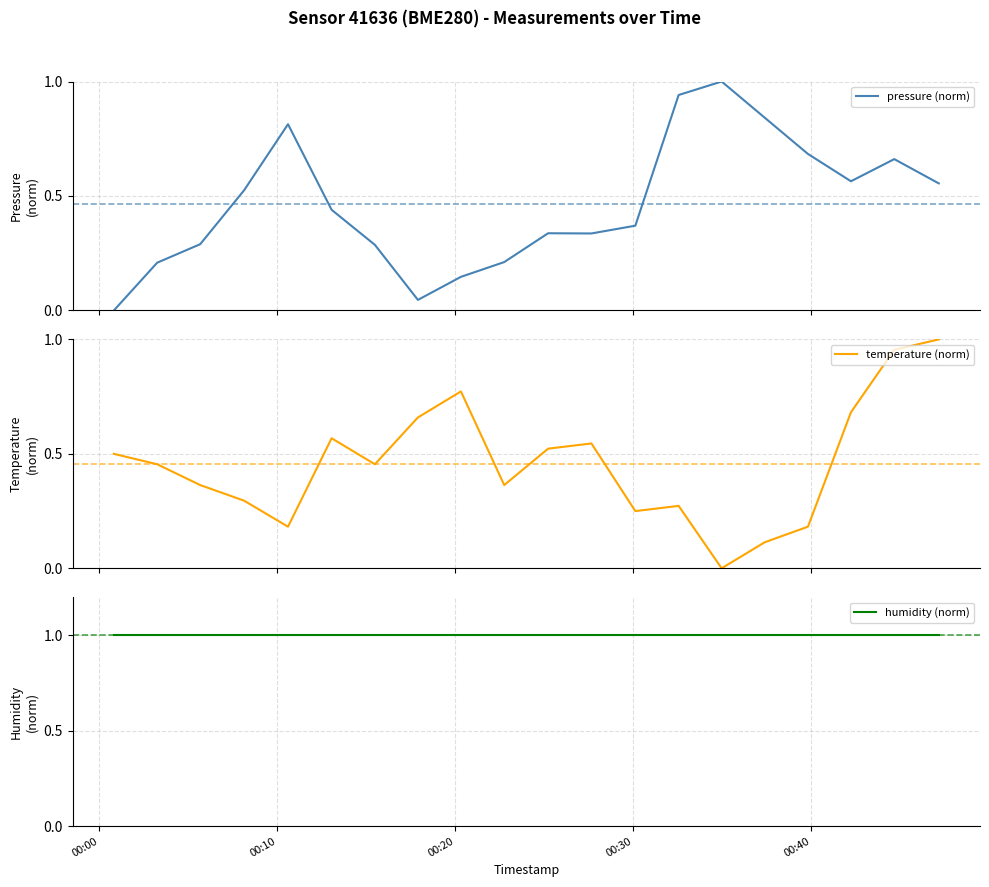

Reading left to right, transcribe all the data shown in this chart.

pressure (norm): 0.0	0.2	0.3	0.5	0.8	0.4	0.3	0.0	0.1	0.2	0.3	0.3	0.4	0.9	1.0	0.8	0.7	0.6	0.7	0.6
temperature (norm): 0.5	0.5	0.4	0.3	0.2	0.6	0.5	0.7	0.8	0.4	0.5	0.5	0.3	0.3	0.0	0.1	0.2	0.7	1.0	1.0
humidity (norm): 1.0	1.0	1.0	1.0	1.0	1.0	1.0	1.0	1.0	1.0	1.0	1.0	1.0	1.0	1.0	1.0	1.0	1.0	1.0	1.0